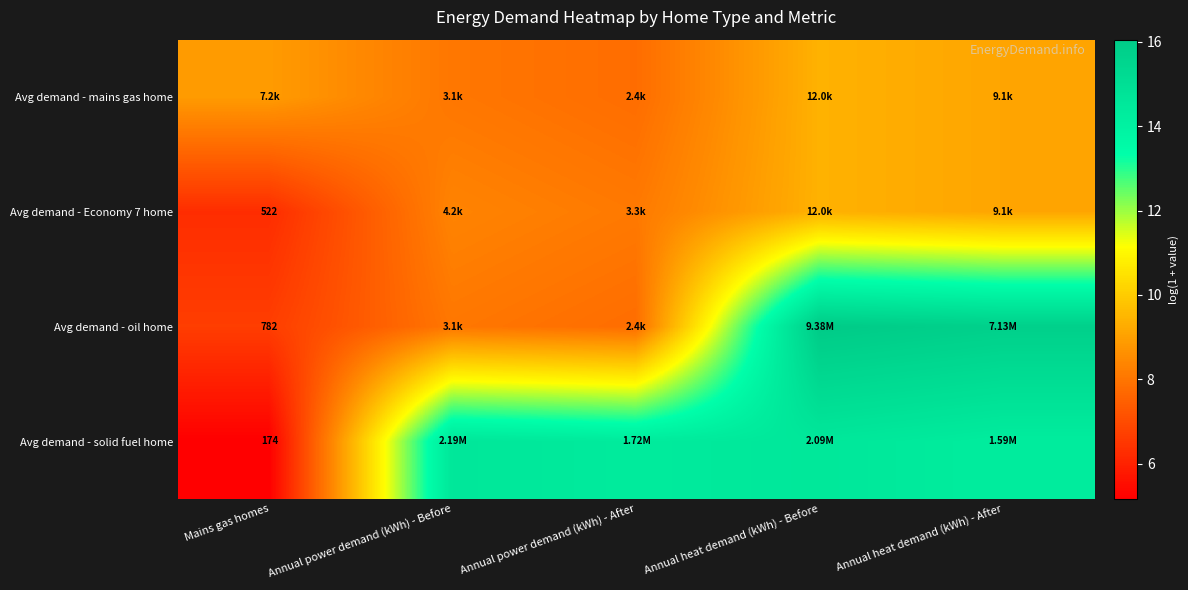

At which label does Avg demand - Economy 7 home reach its minimum?

Mains gas homes